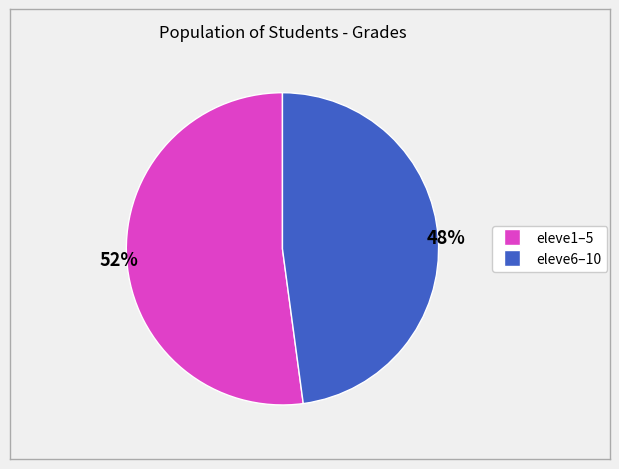

Is there any slice that represents more than half of the pie?

Yes